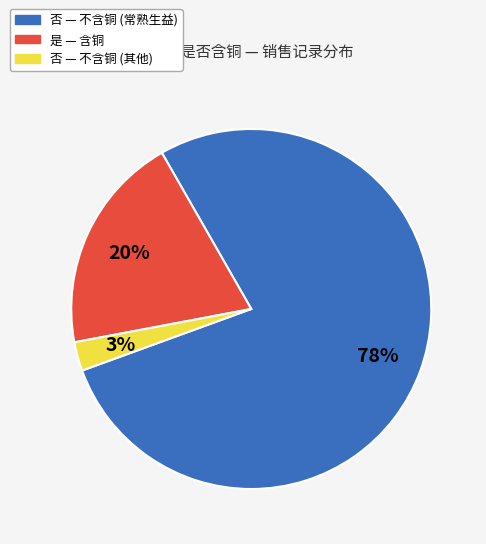

To the nearest percent, what is the average slice percentage?

33%